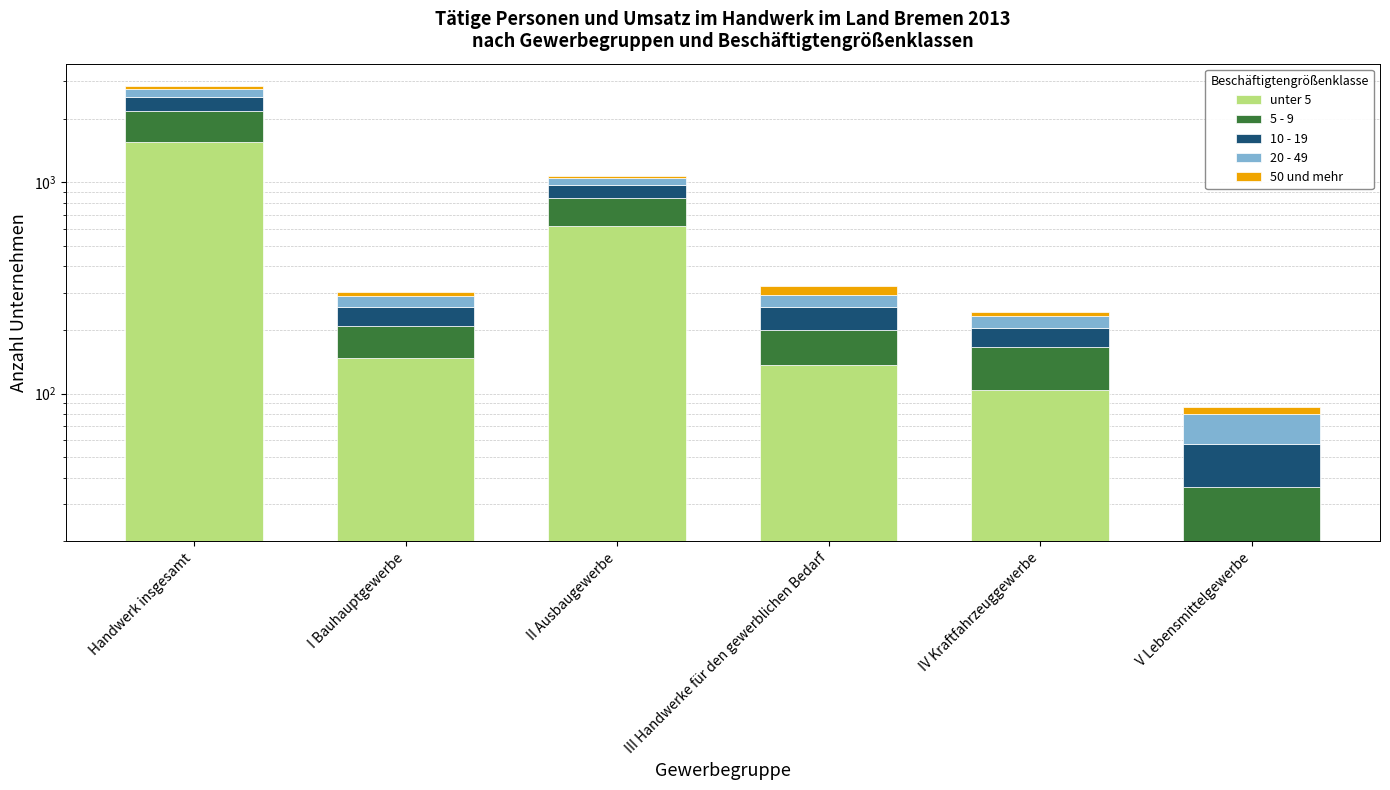

Between I Bauhauptgewerbe and IV Kraftfahrzeuggewerbe, which series saw the biggest shift?

unter 5